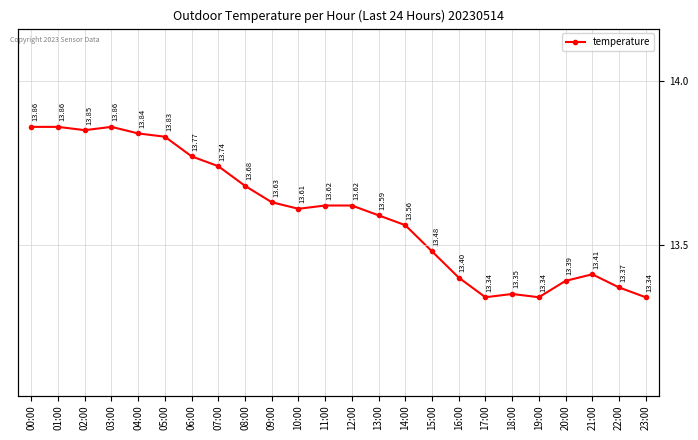

What is the value of the 8th point from the left?

13.7